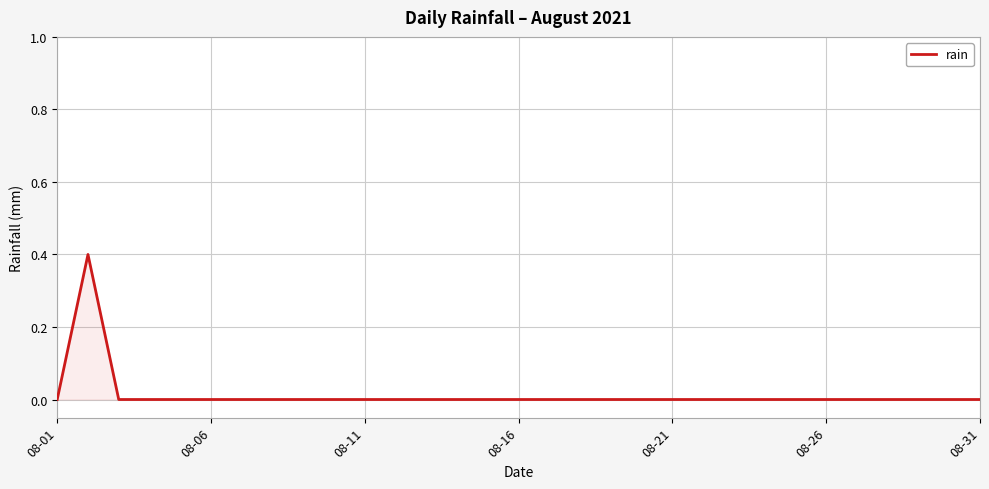

How many series are shown in this chart?

1